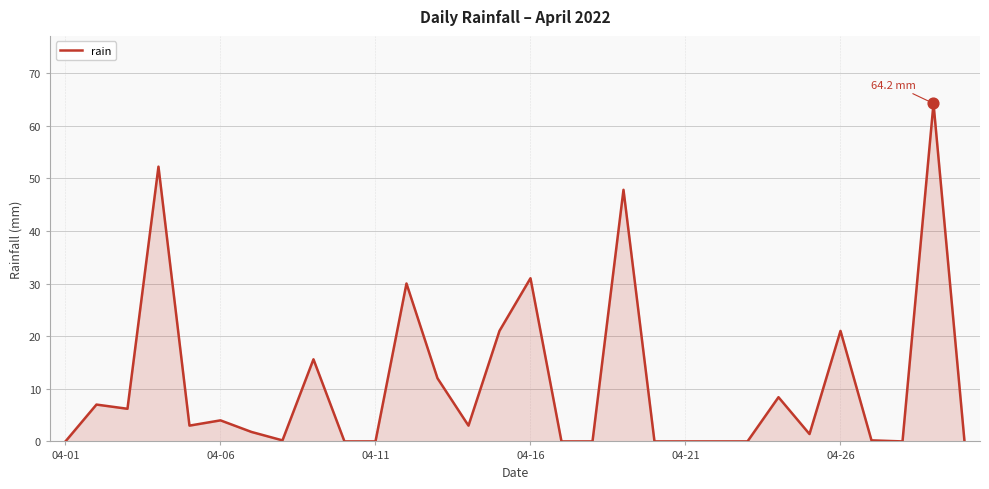

What is the maximum value shown in the chart?

64.2